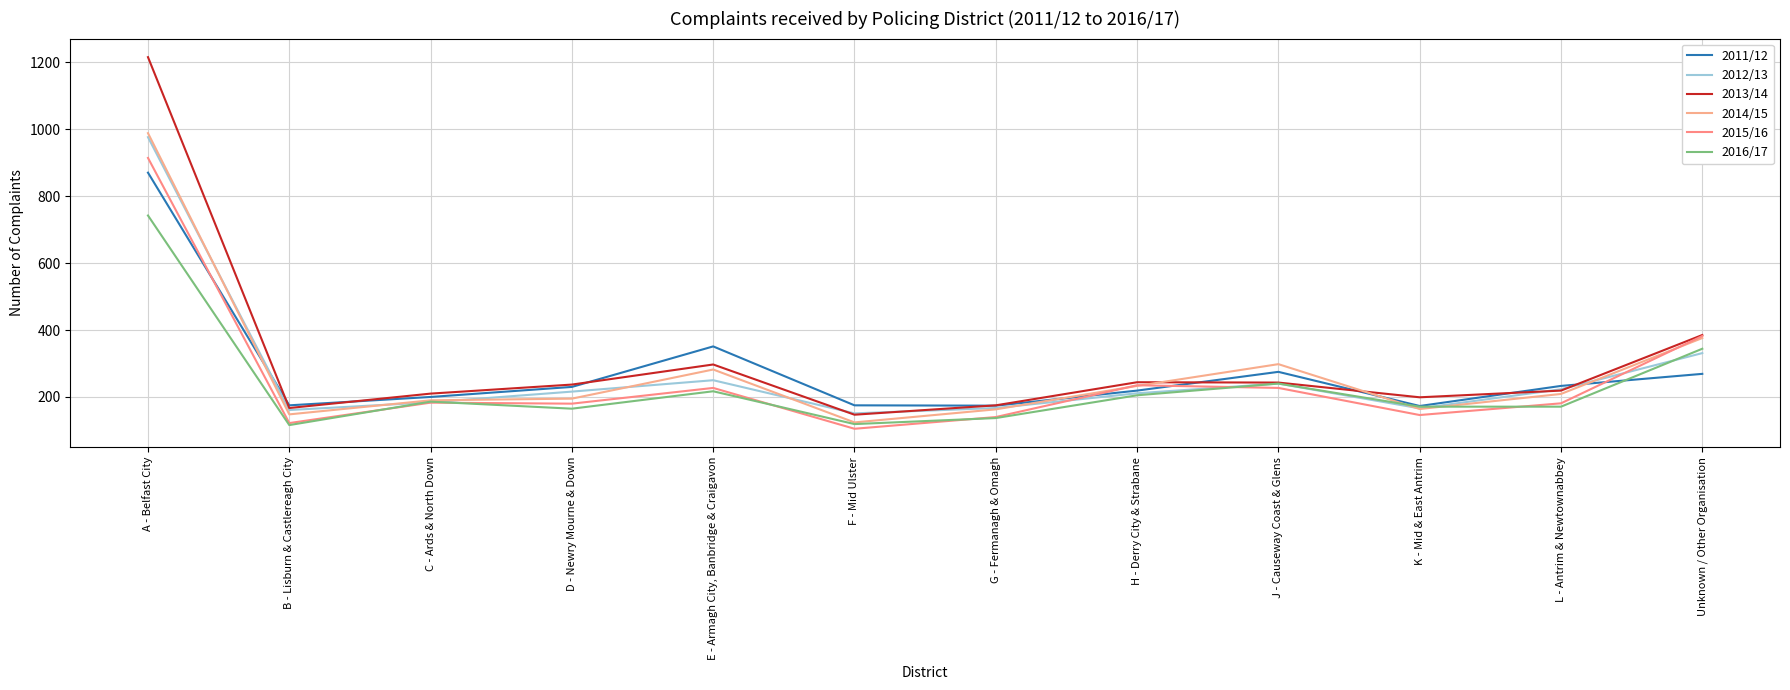

Does the chart have visible grid lines?

Yes